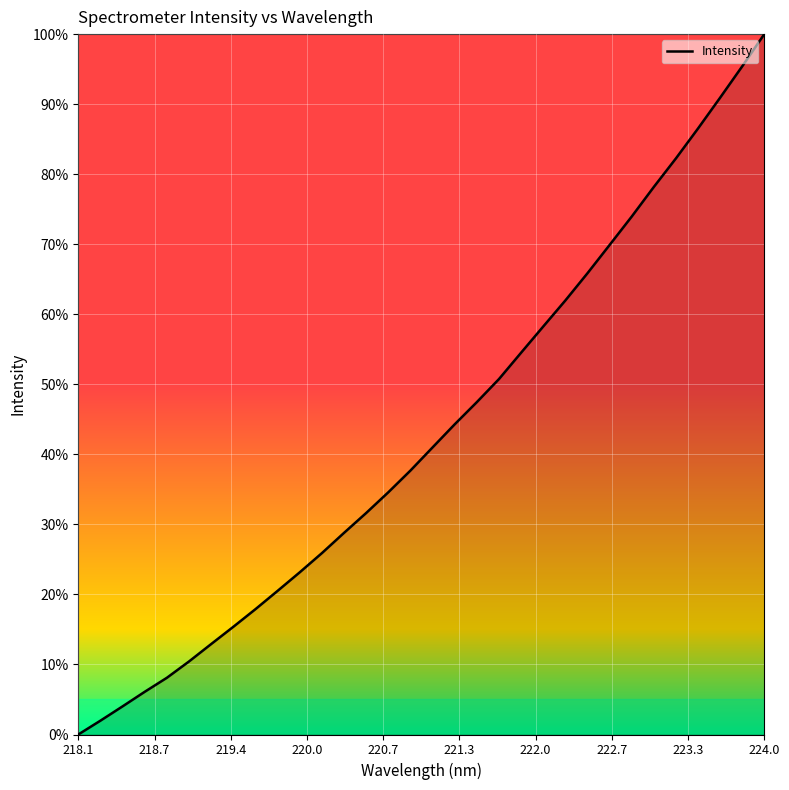

What is the greatest value displayed?

100.0